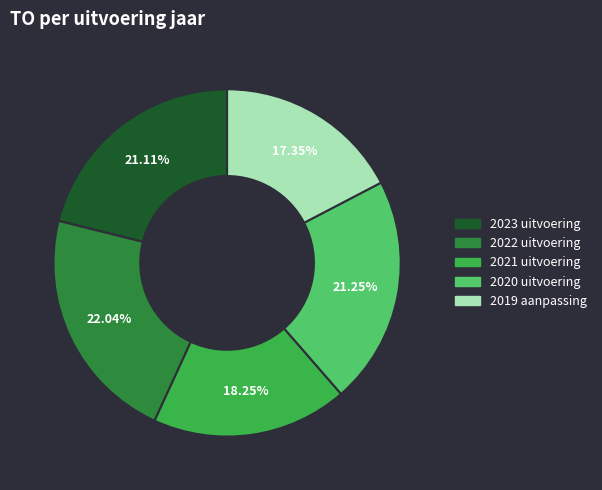

Is there any slice that represents more than half of the pie?

No